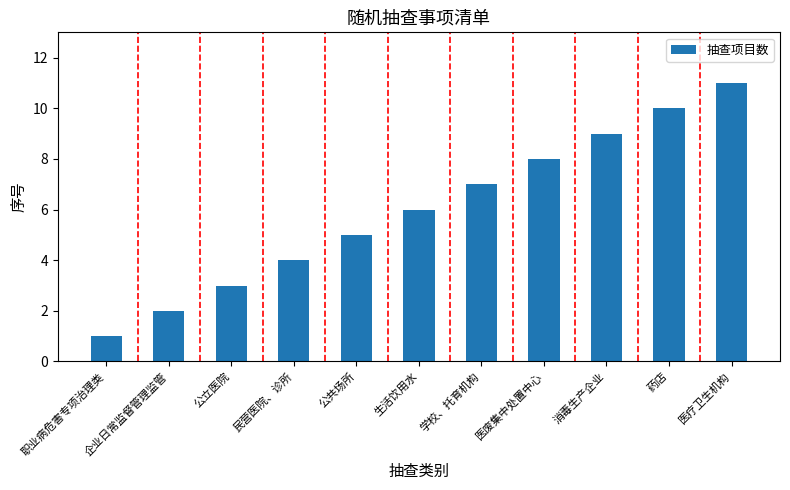

What is the smallest value displayed?

1